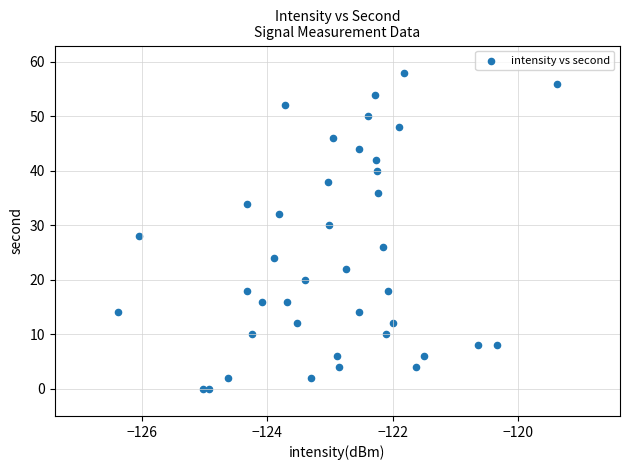

What is the range of Y values (max minus min)?

58